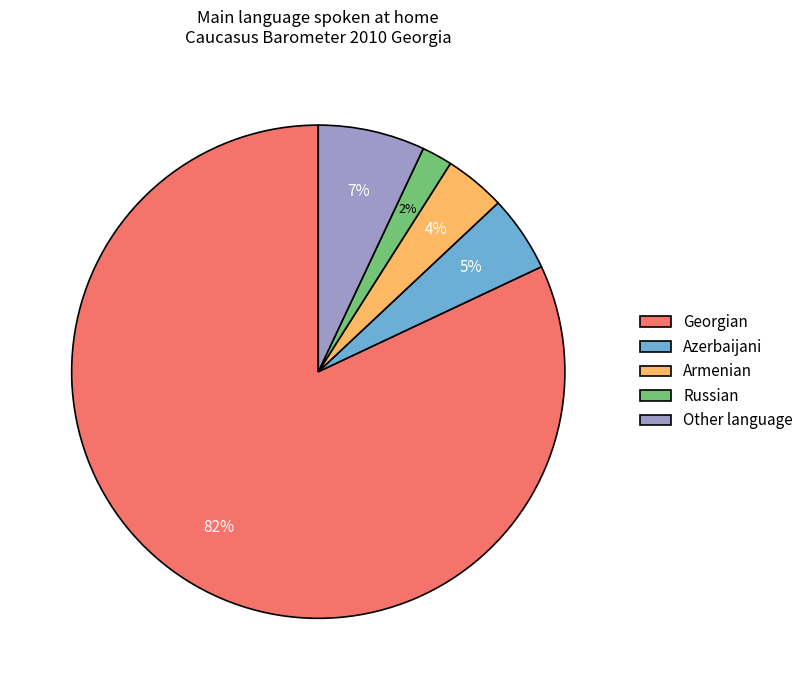

To the nearest percent, what percentage of the pie is Armenian?

4%